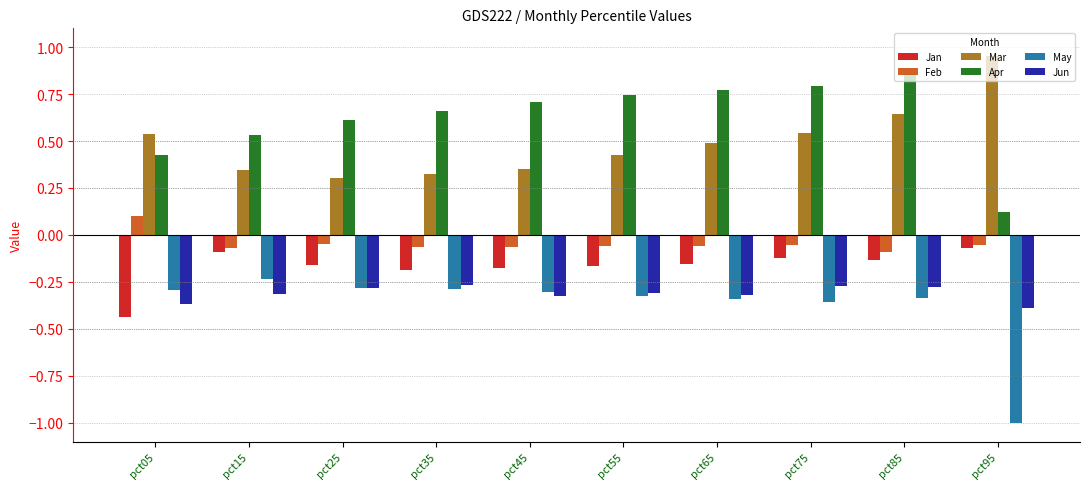

What is the sum of the Jun values at pct15 and pct65?

-0.6